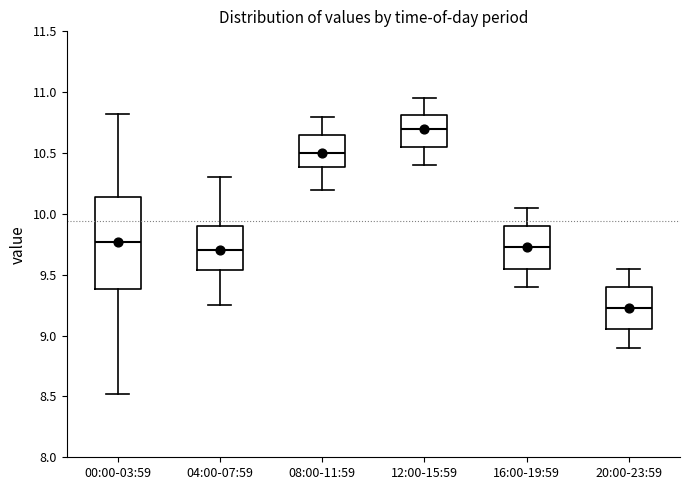

Where does the lower whisker of the box for 00:00-03:59 end on the y-axis? The values are not printed on the chart, so give them approximately, as read against the axis.

8.50